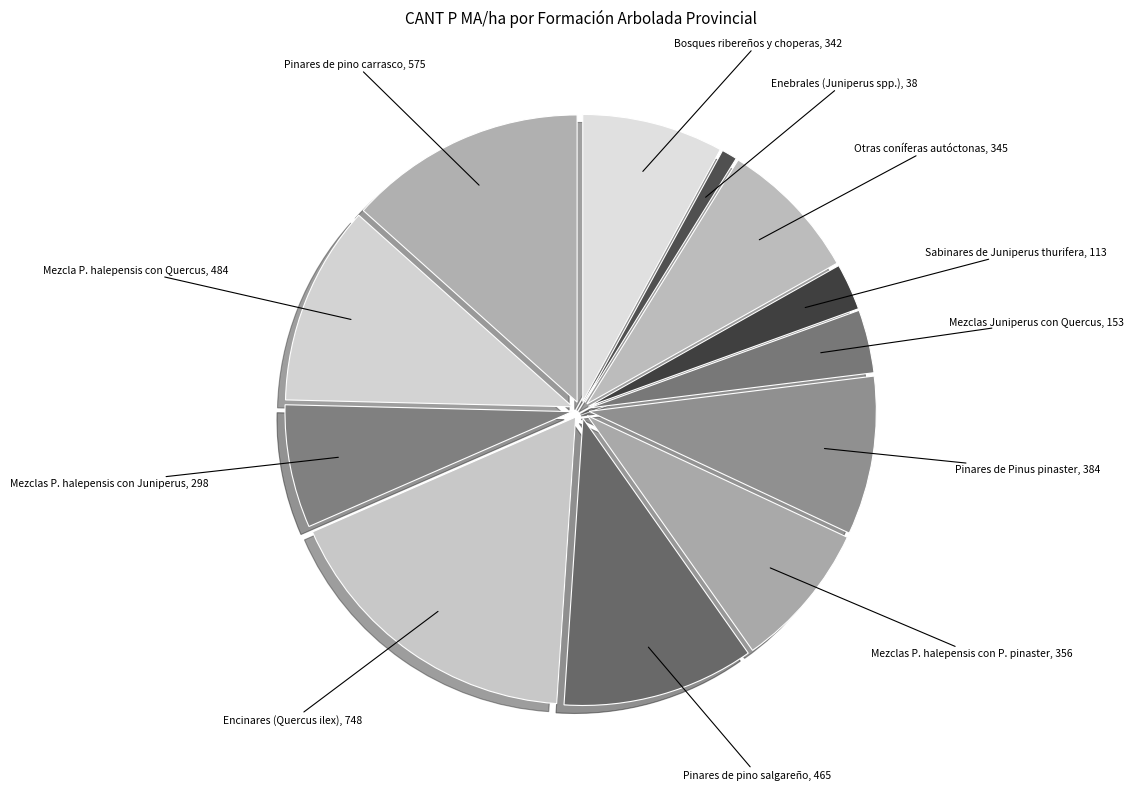

How many slices are in this pie chart?

12